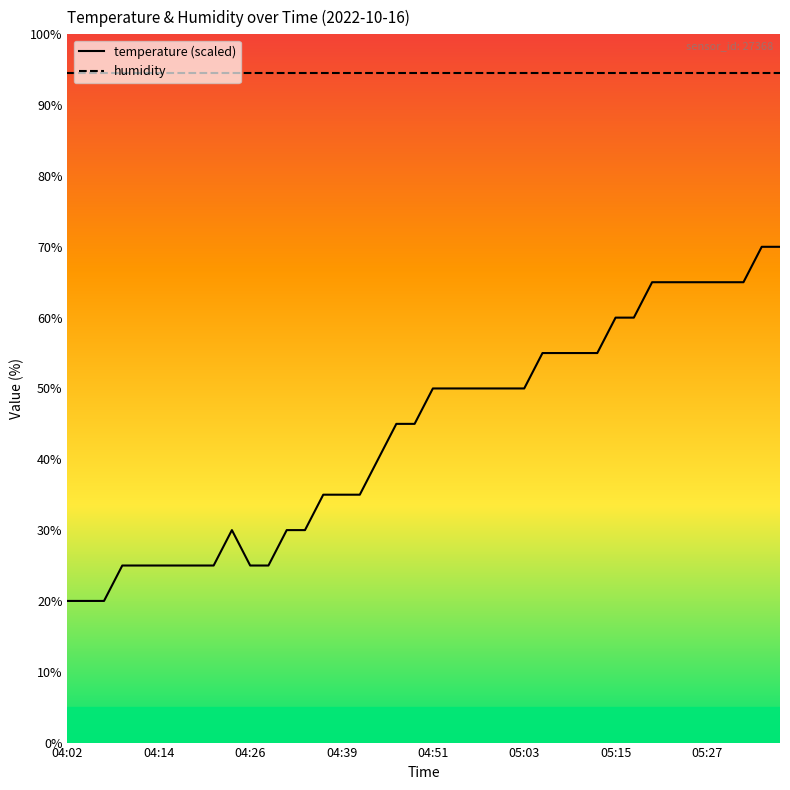

What is the difference between the temperature values at 31 and 17?

20.0